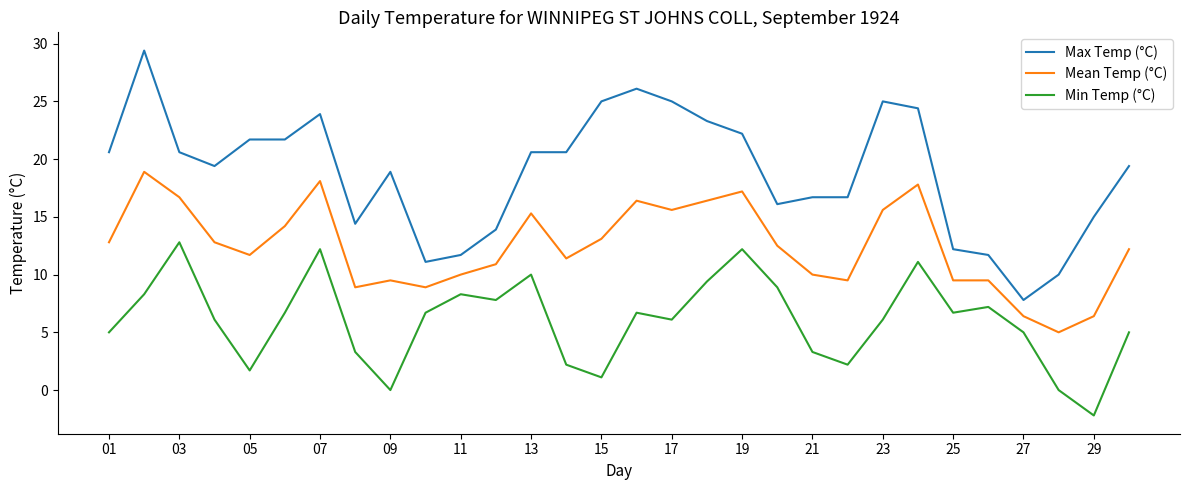

True or false: Max Temp (°C) has more than 0 interior local peaks.

True